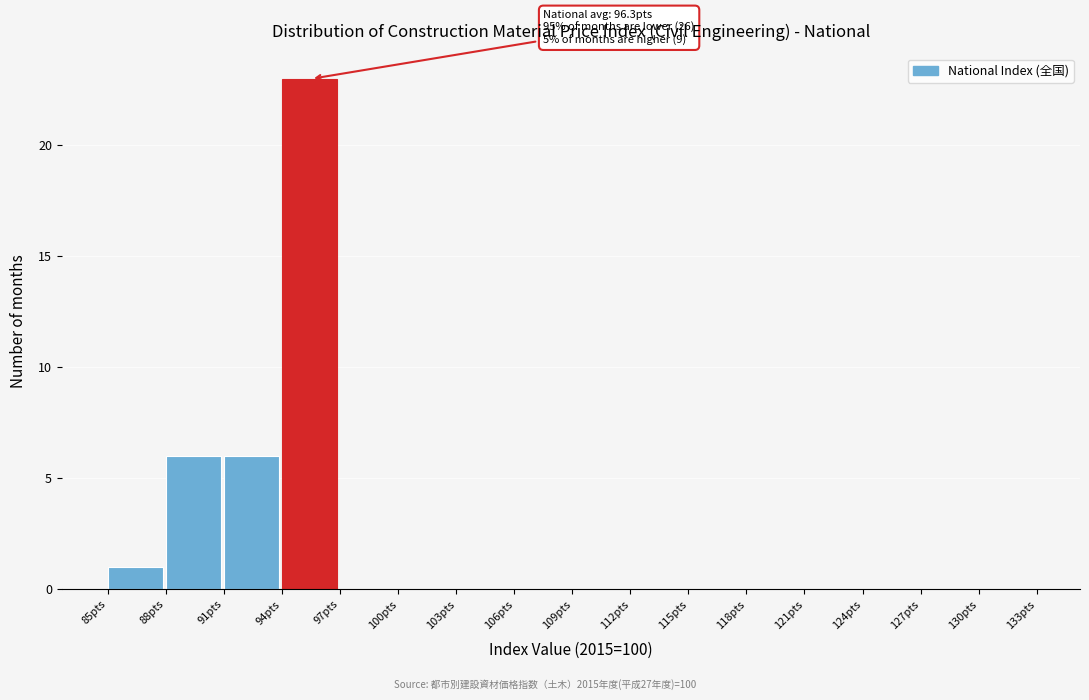

Which range on the x-axis has the tallest bar?

94 to 97